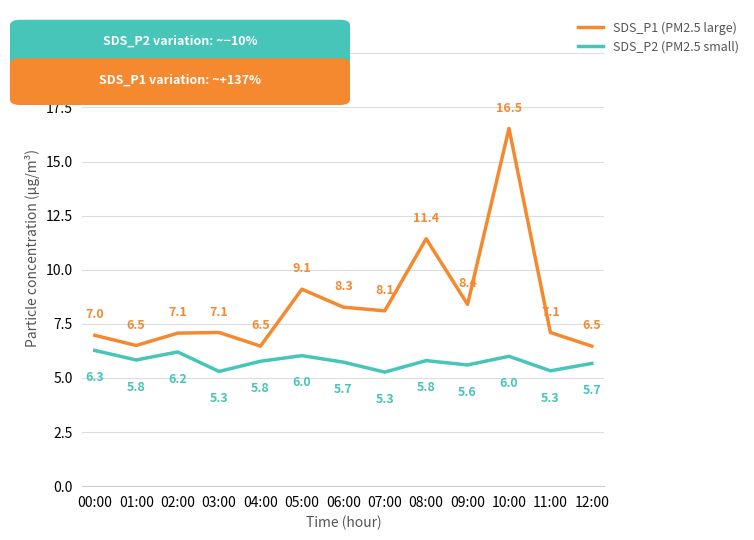

Which category has the highest value in the SDS_P1 (PM2.5 large) series?

10:00